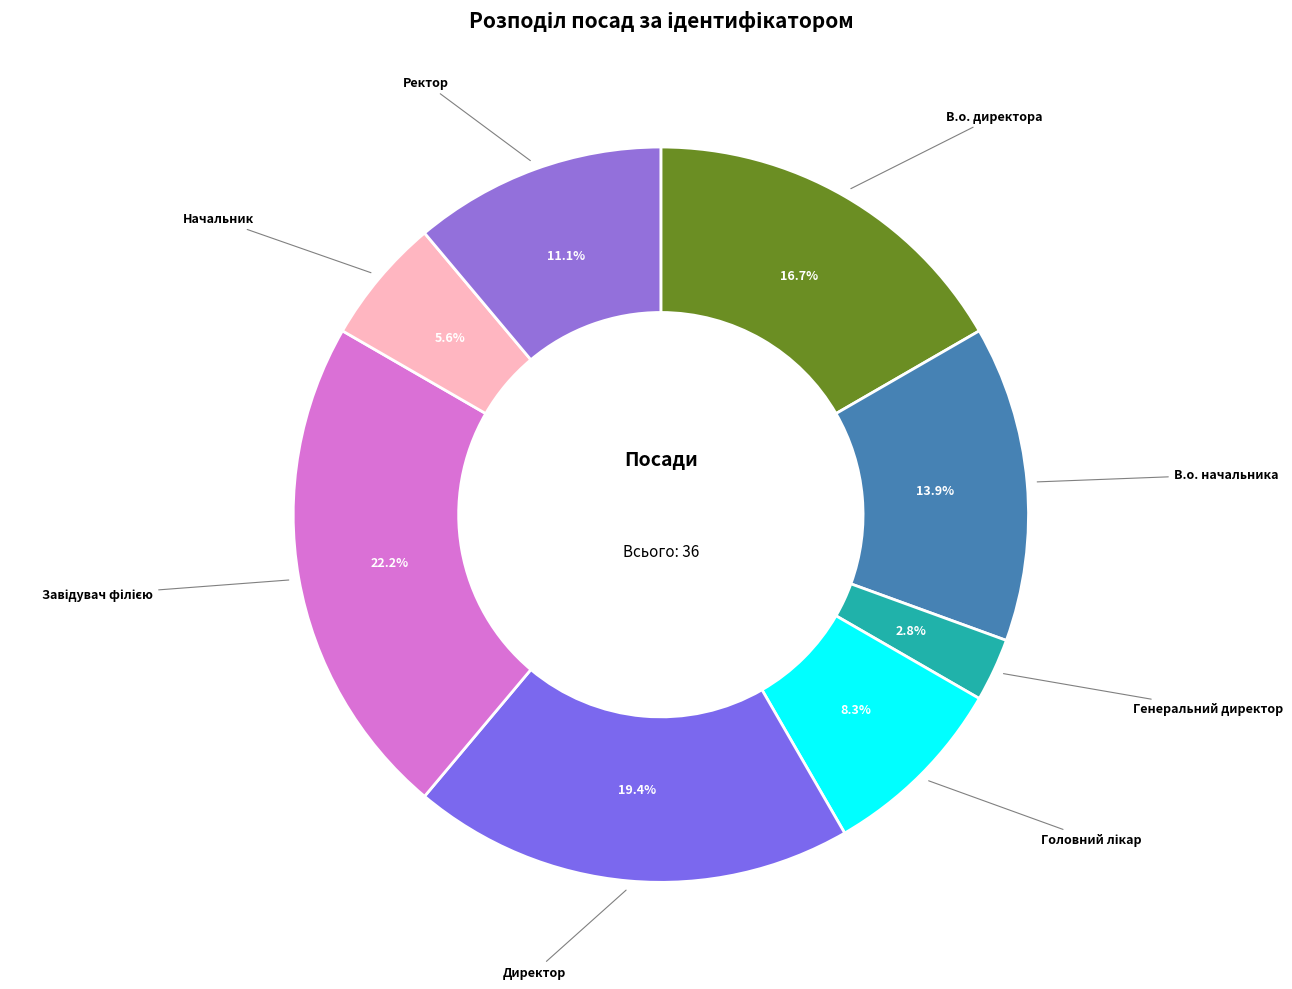

How many slices are in this pie chart?

8